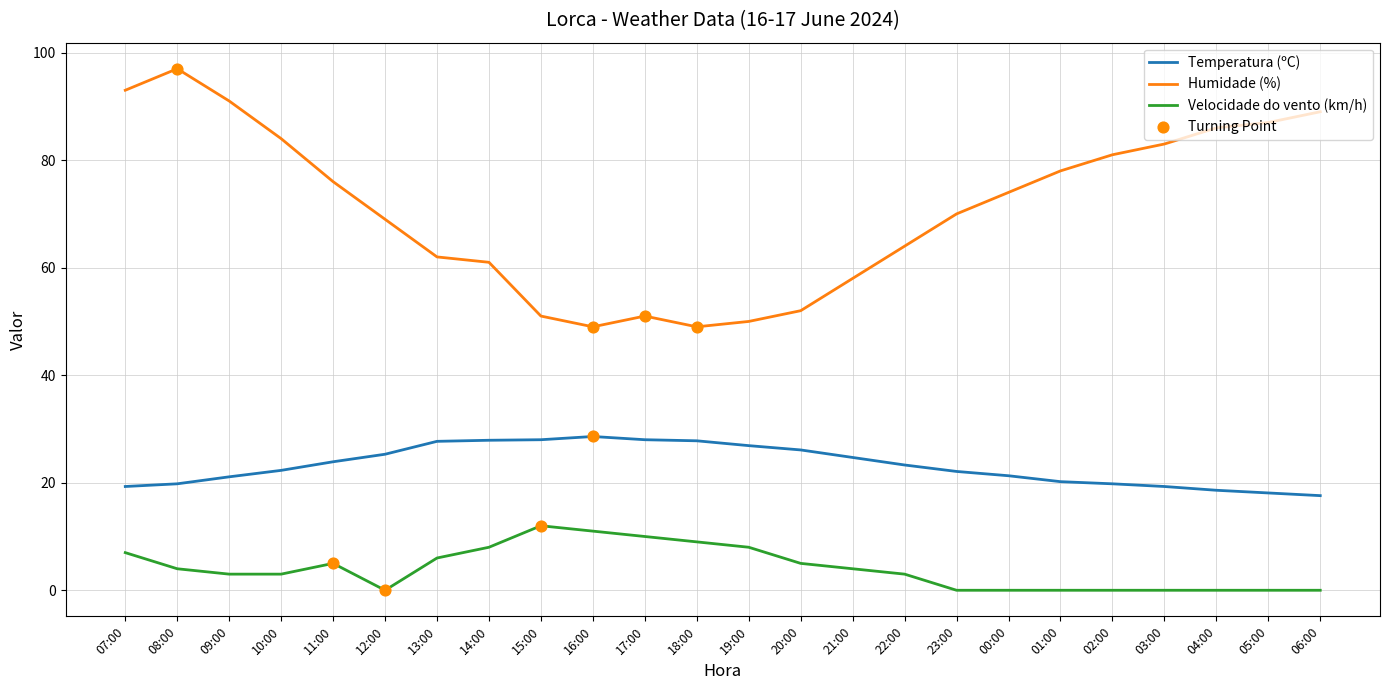

What is the difference between the highest and lowest values at 23:00?

70.0